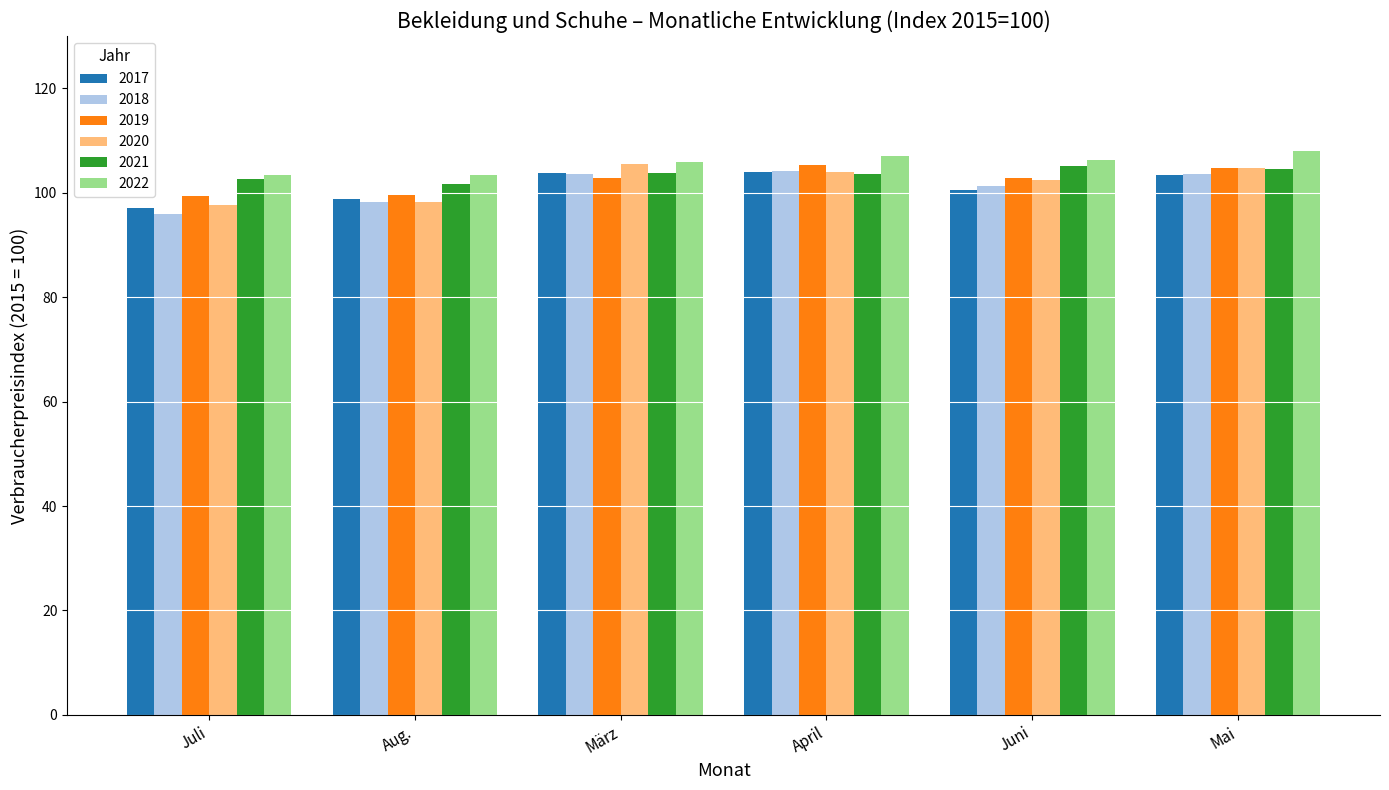

Is it true that 2022 equals 48.2 at Juli?

False